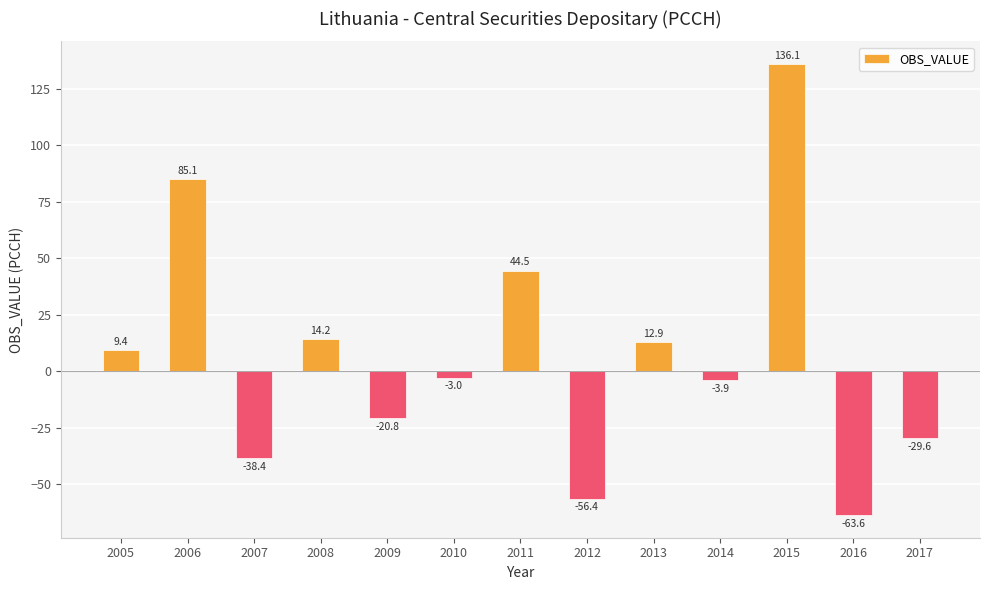

What is the change in value from 2005 to 2015?

+126.7